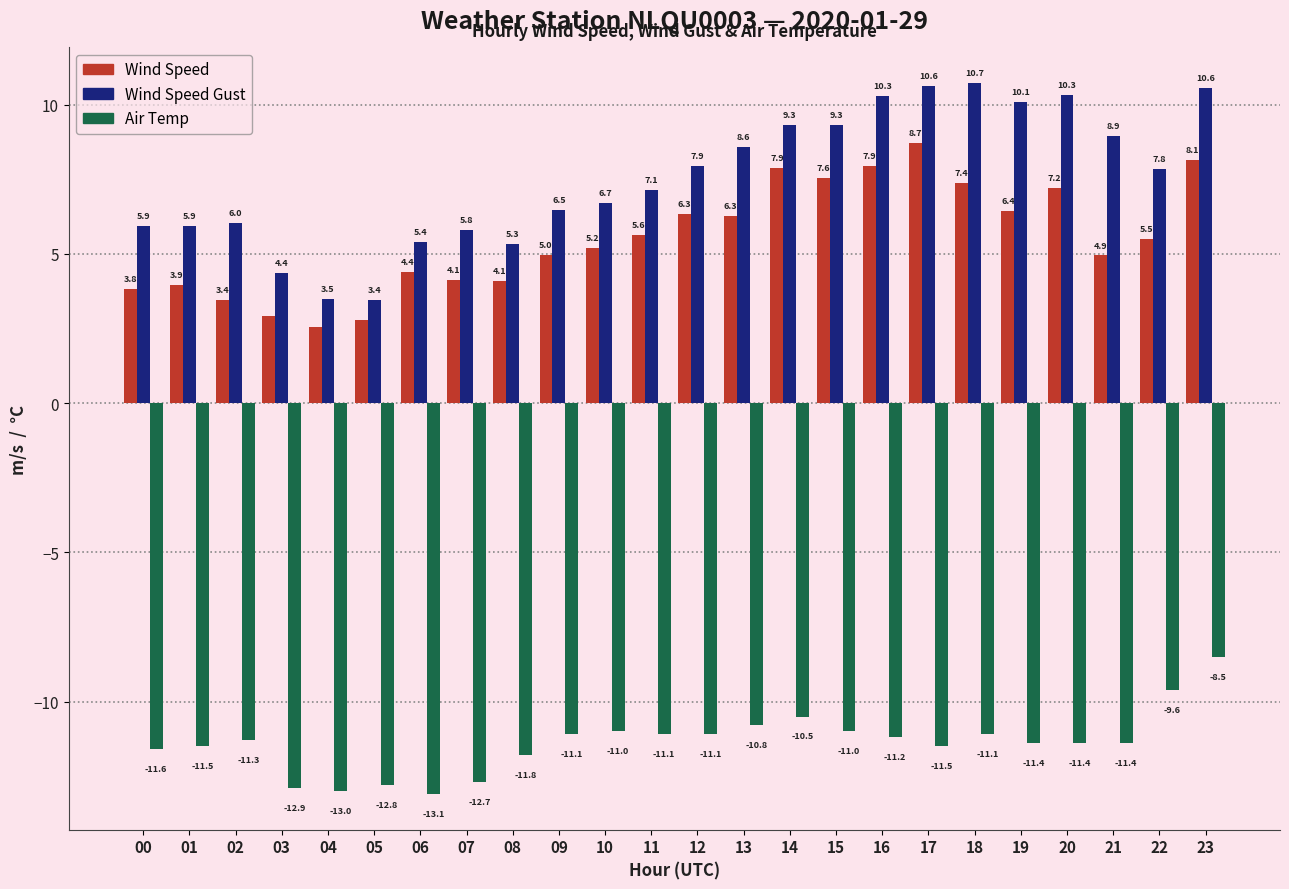

Where does the Wind Speed series first go above 5?

10